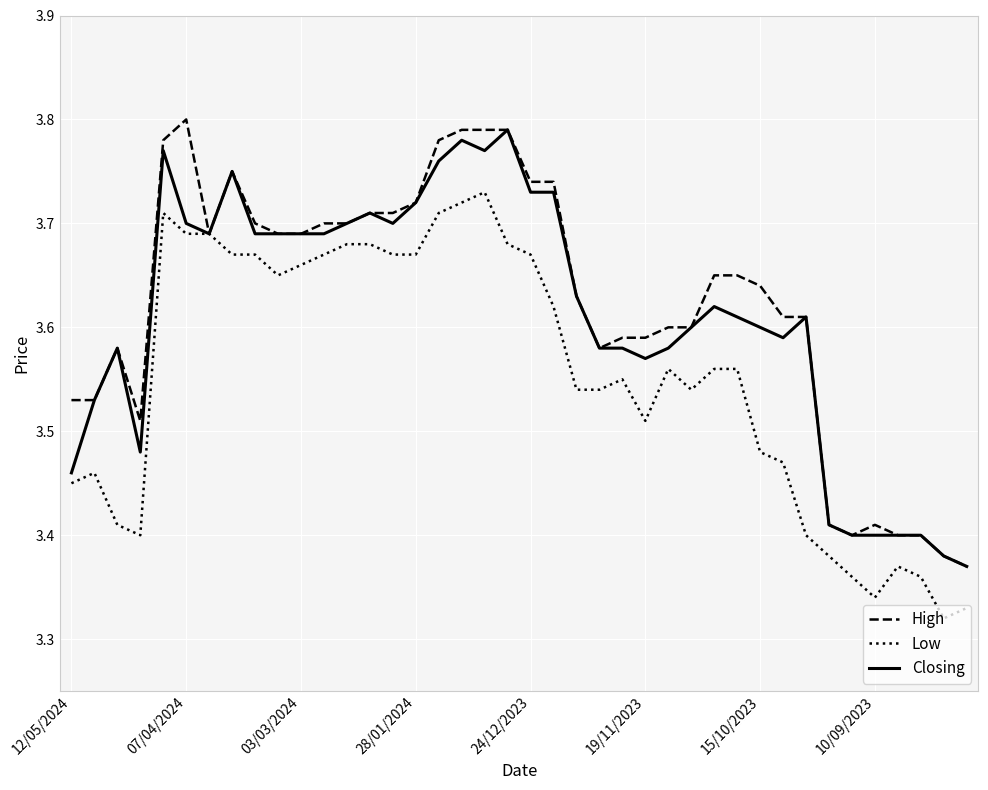

Which series has the largest range (max minus min)?

High